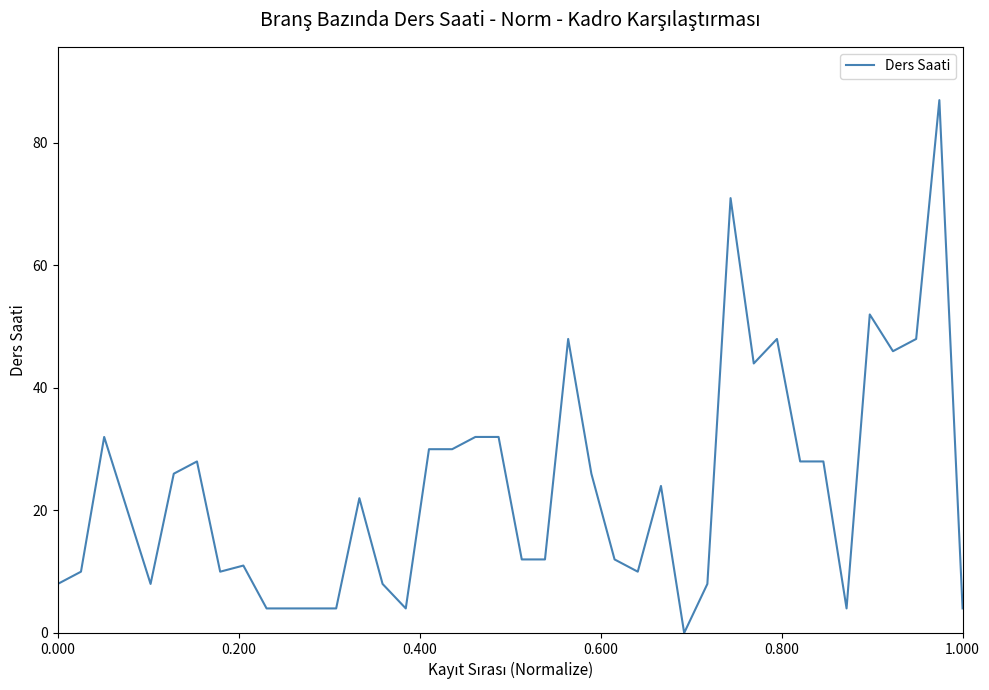

Does the chart have visible grid lines?

No